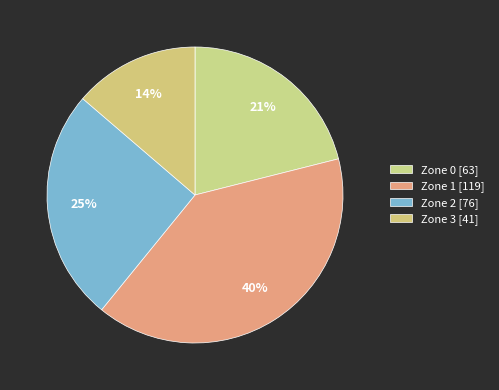

How many slices are in this pie chart?

4